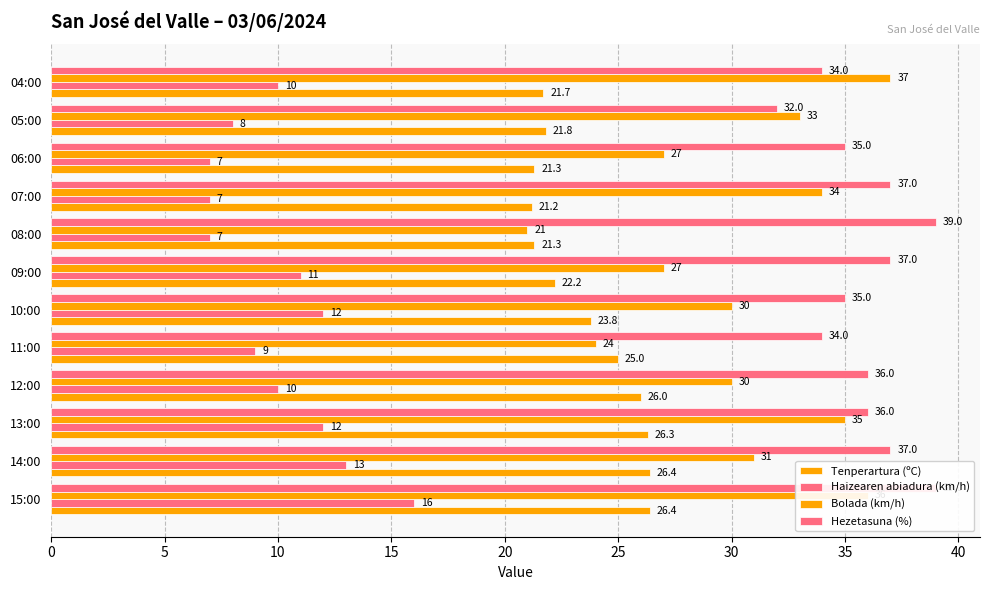

How many series are shown in this chart?

4